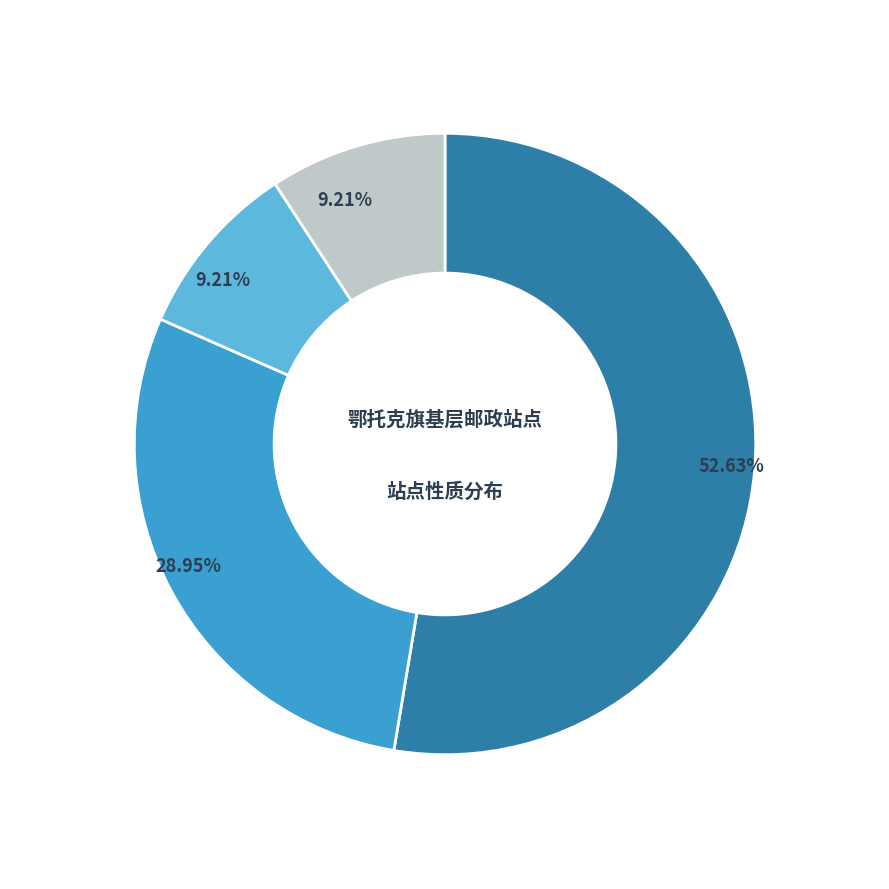

Does any single category account for the majority?

Yes